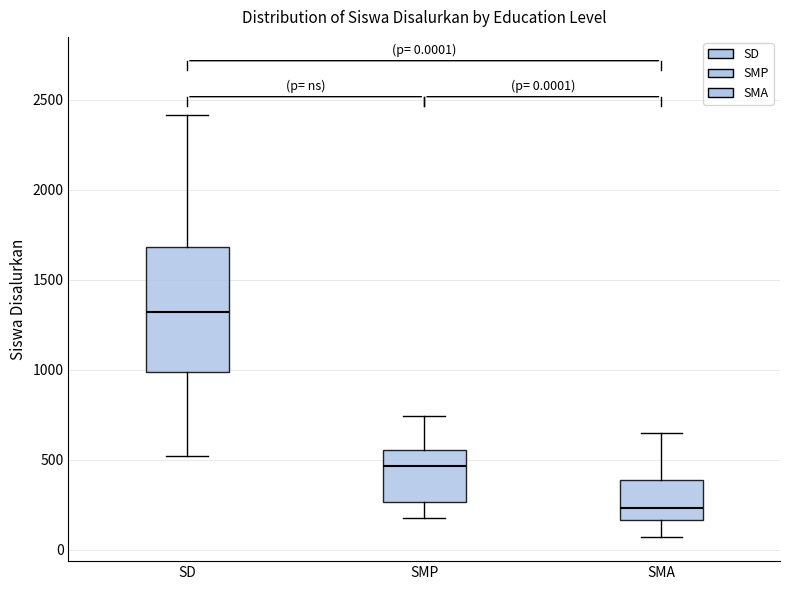

Which box is the tallest, from its lower edge to its upper edge?

SD